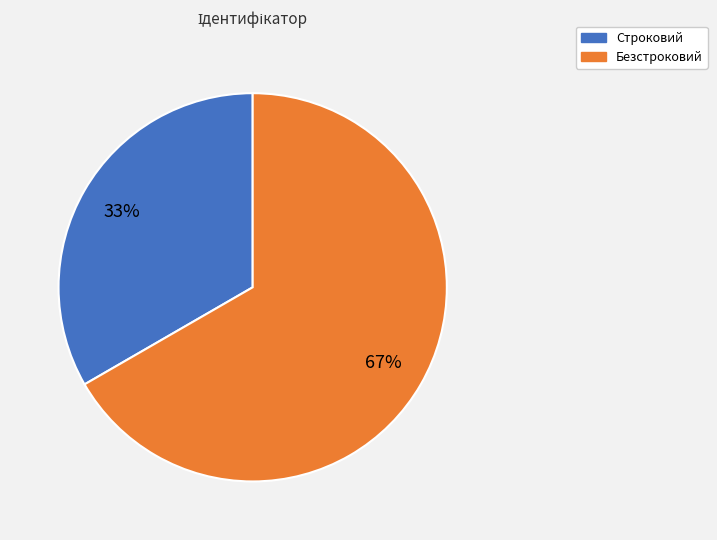

Is there any slice that represents more than half of the pie?

Yes